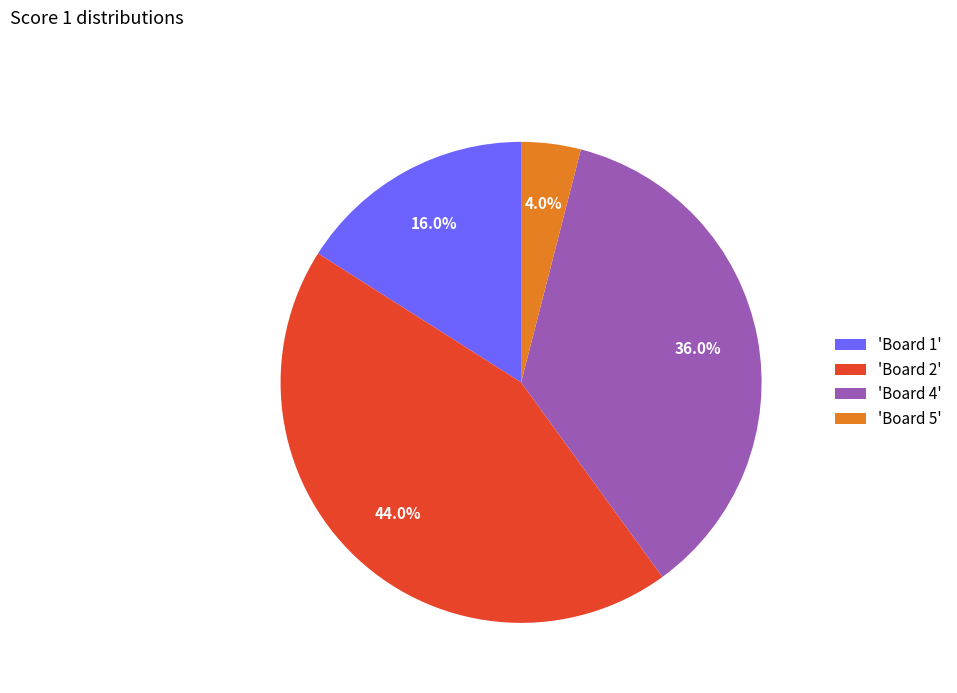

How many segments does this pie chart have?

4